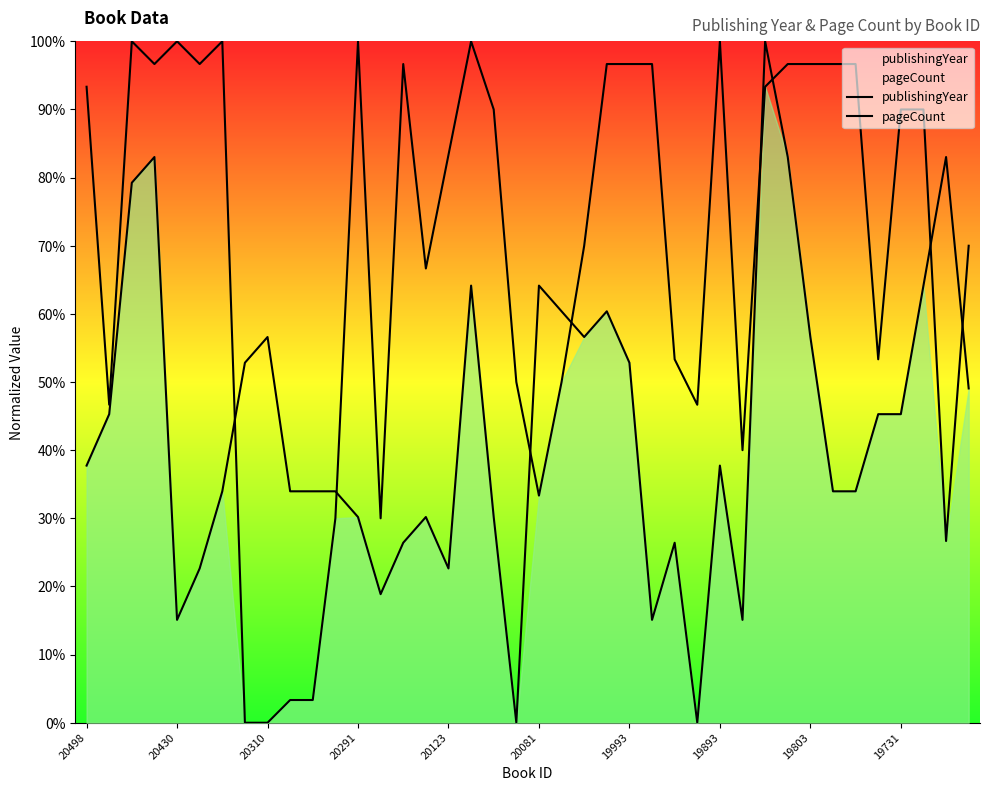

True or false: publishingYear has a value of 0.6 at 19803.

False